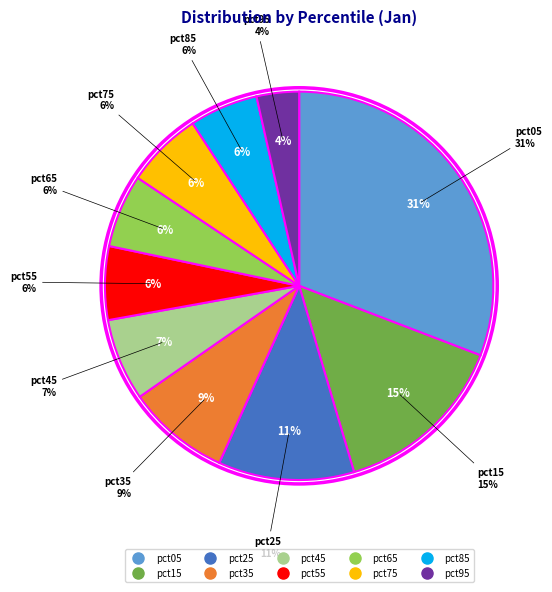

To the nearest percent, what is the combined percentage of pct75 and pct95?

10%